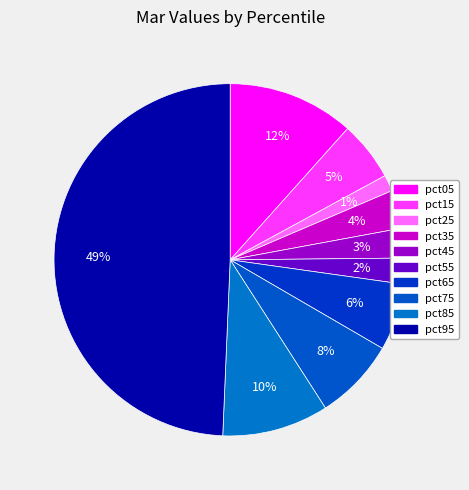

The pct95 slice represents 63% of the pie. True or false?

False